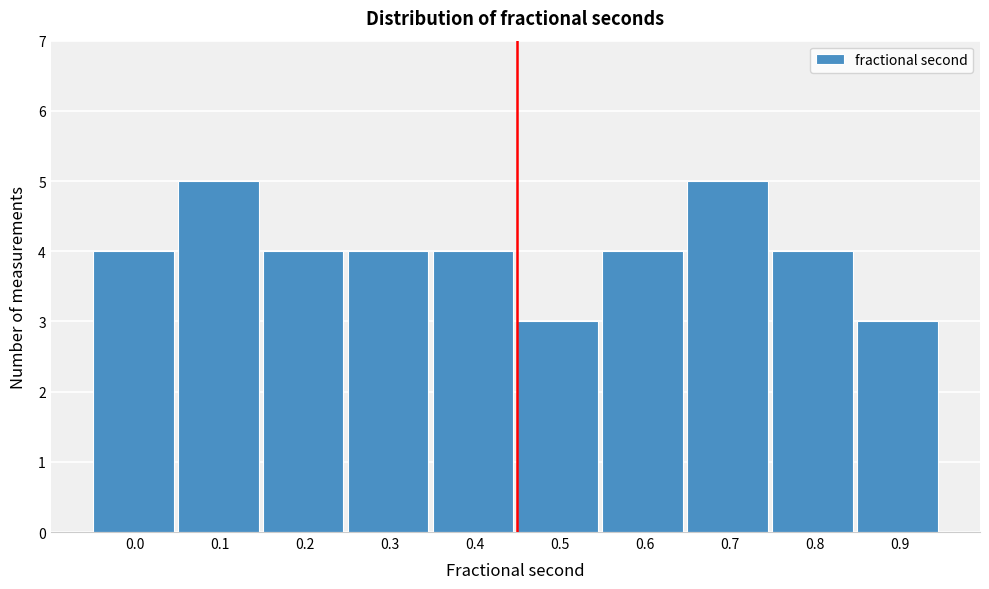

Reading left to right, list all the values displayed in this chart.

4	5	4	4	4	3	4	5	4	3